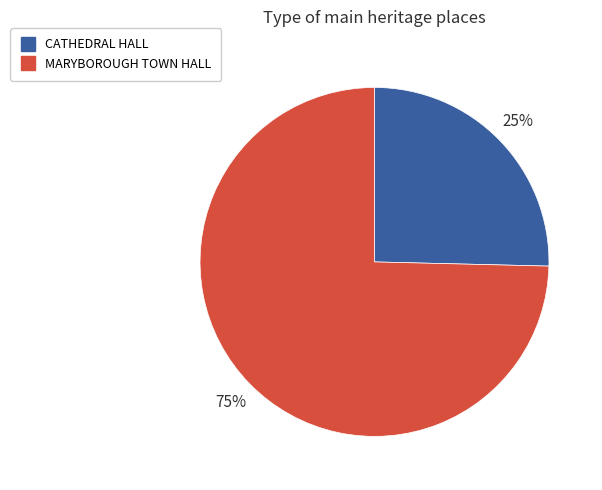

How many slices are in this pie chart?

2